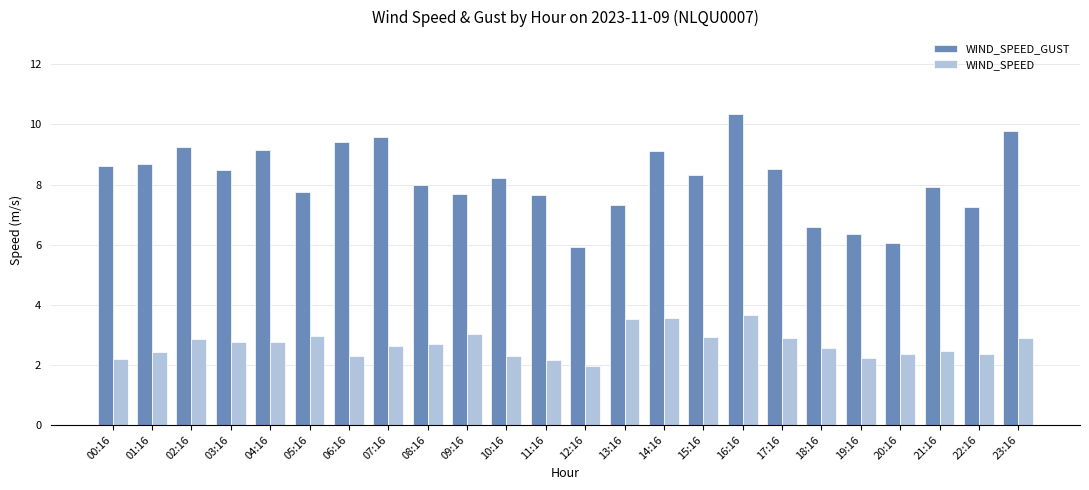

List the series in order of their peak value, lowest first.

WIND_SPEED, WIND_SPEED_GUST